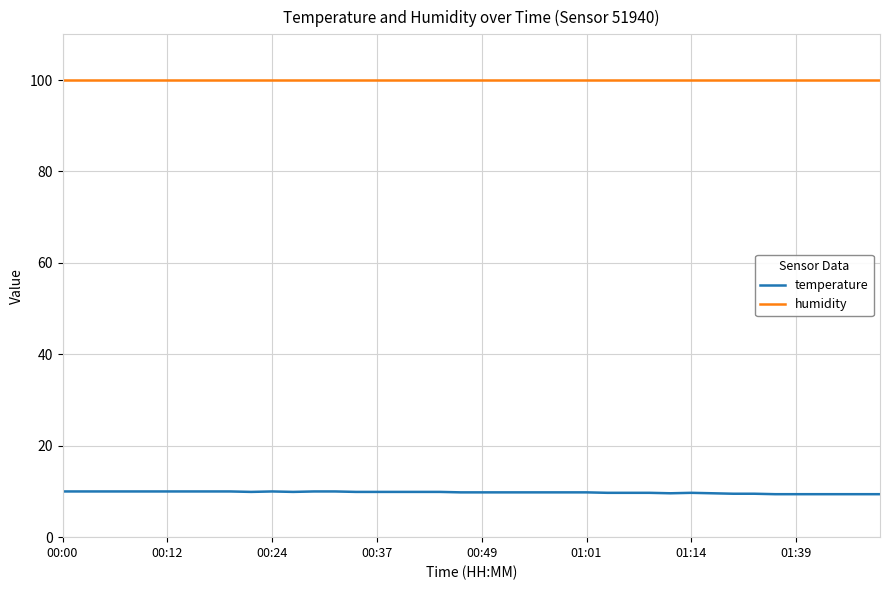

True or false: humidity and temperature intersect in this chart.

False